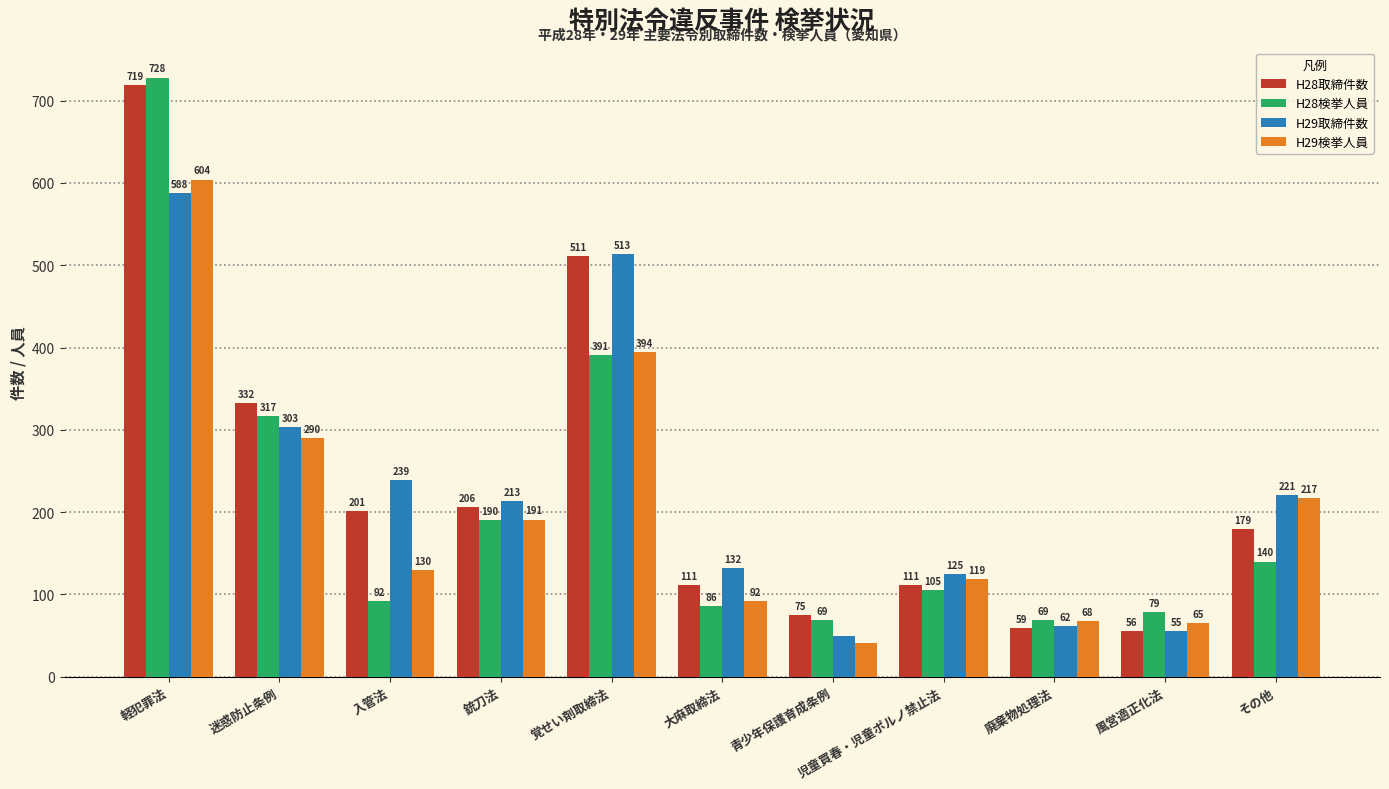

What is the difference between the second highest and minimum values in the H29取締件数 series?

463